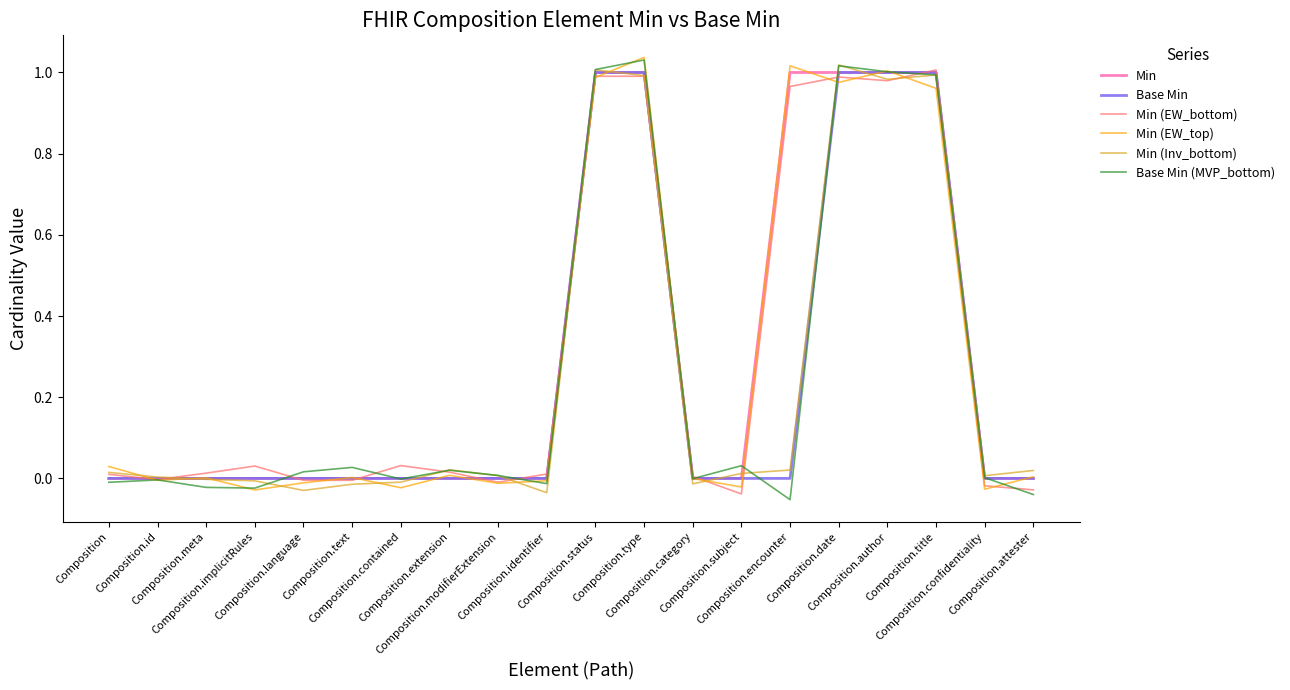

How many intersections are there between Min (Inv_bottom) and Min (EW_top)?

13